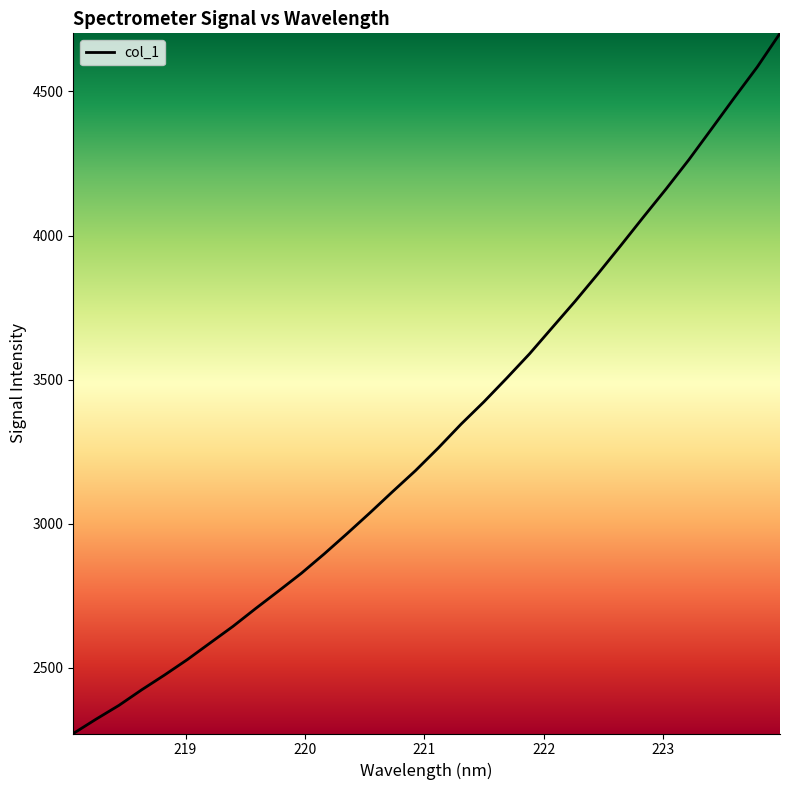

Count the number of categories in the chart.

32